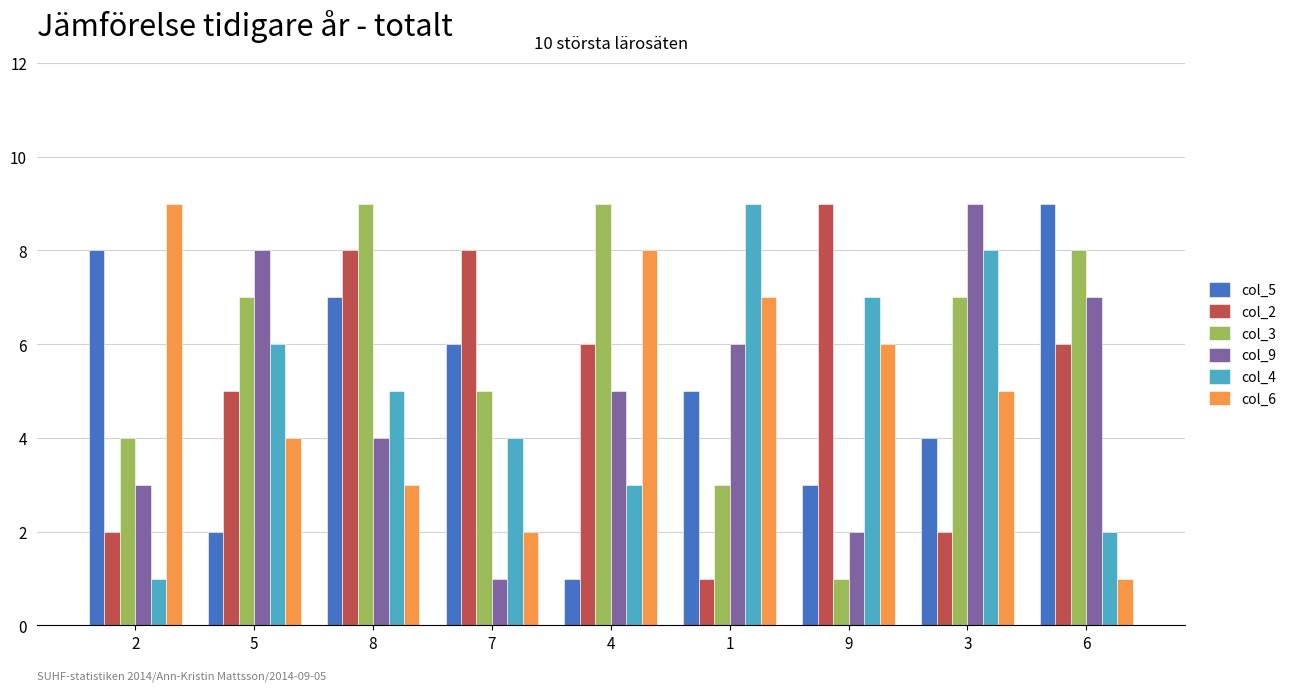

What are all the series names shown in the legend?

col_5, col_2, col_3, col_9, col_4, col_6